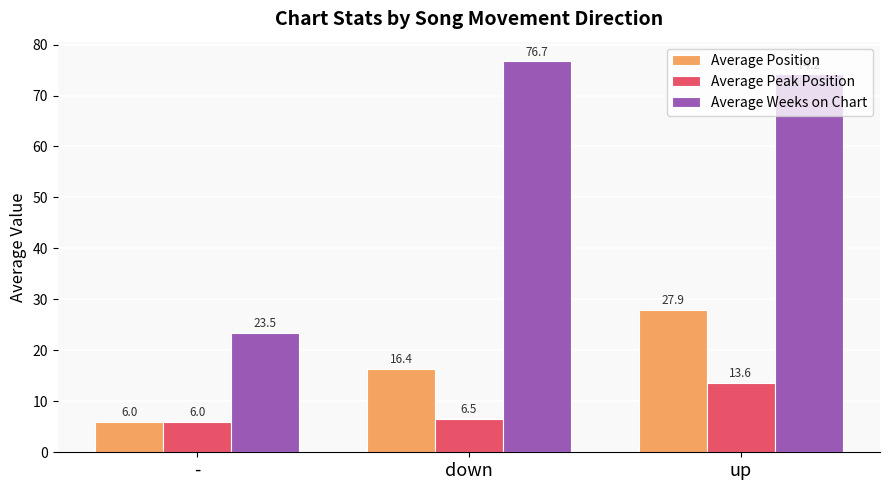

What is the highest value of the Average Weeks on Chart series?

76.7